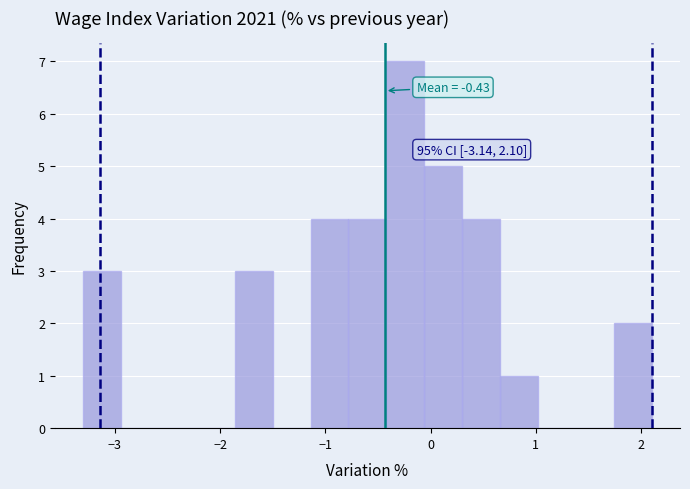

Around what value on the x-axis is the tallest bar? Give the approximate position of its centre, as read against the axis.

-0.2